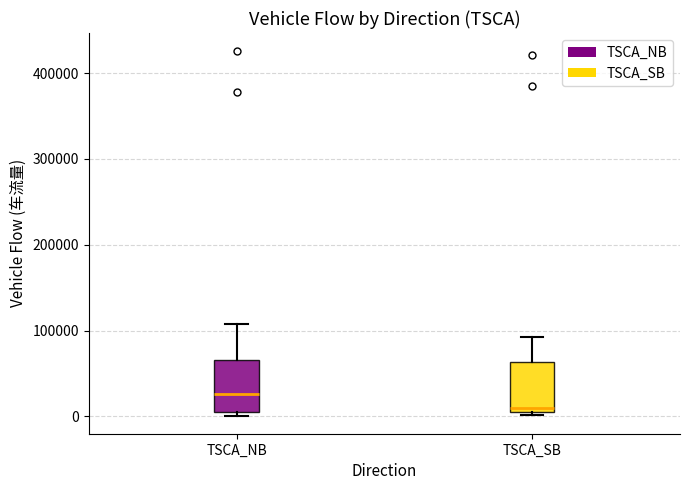

Reading left to right, transcribe this box plot: for each box, give where its median line is, the range the box spans, and where its two whiskers end, as read against the y-axis. The values are not printed on the chart, so give them approximately, as read against the axis.

TSCA_NB: median 30000, box 10000 to 70000, whiskers 0 to 110000
TSCA_SB: median 10000 (just above the box's lower edge), box 10000 to 60000, whiskers 0 to 90000